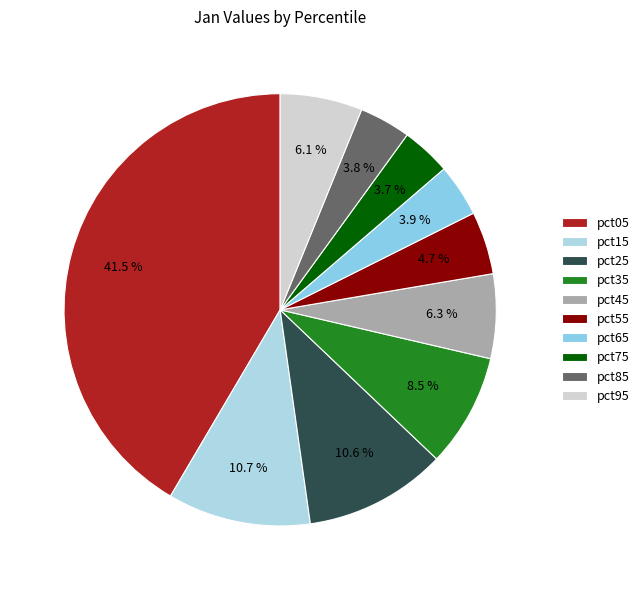

Which slice is the smallest?

pct75